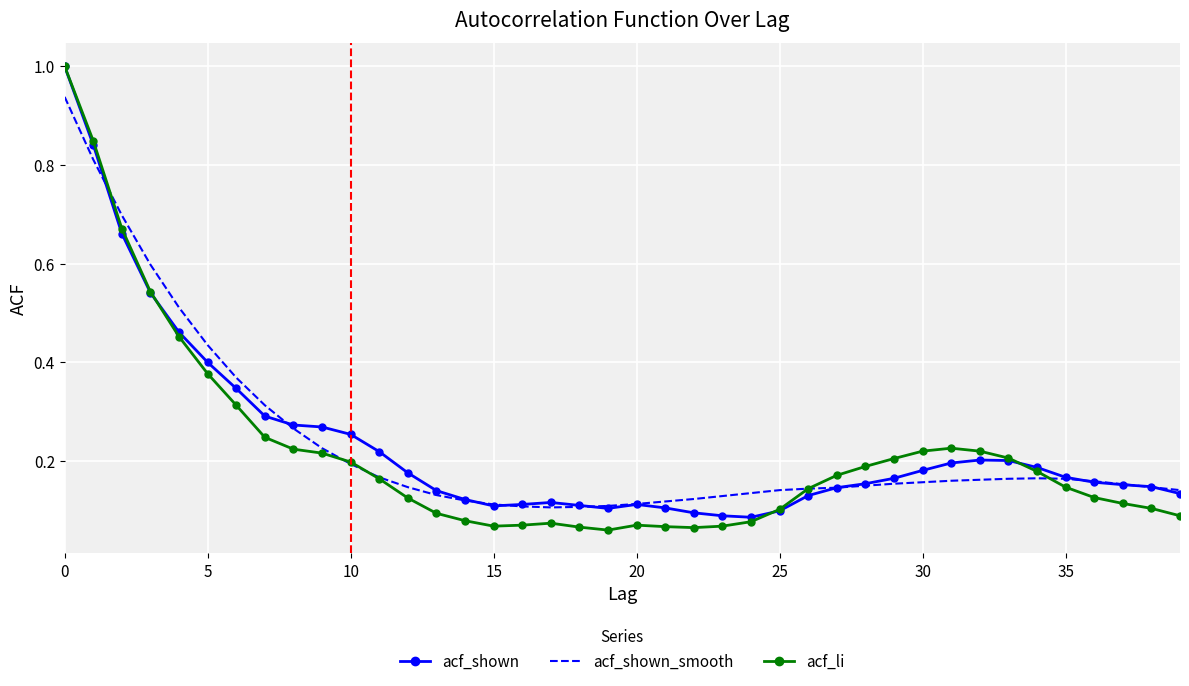

What are all the series names shown in the legend?

acf_shown, acf_shown_smooth, acf_li